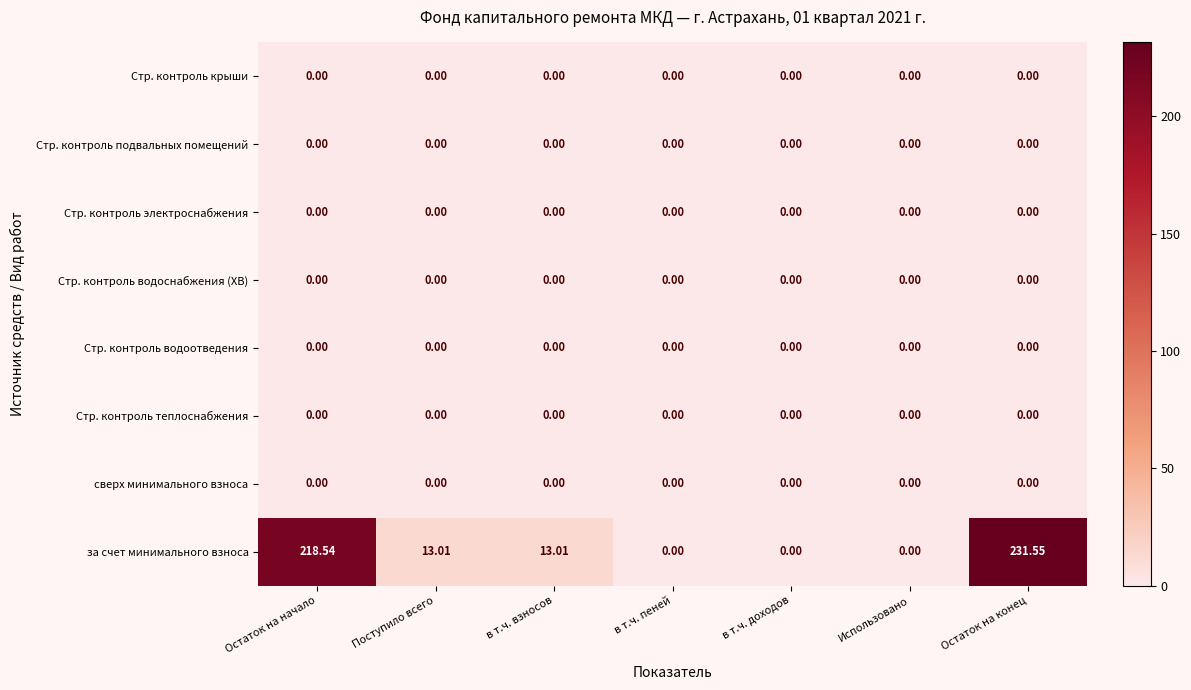

What is the difference between the highest and lowest values at Остаток на начало?

218.5